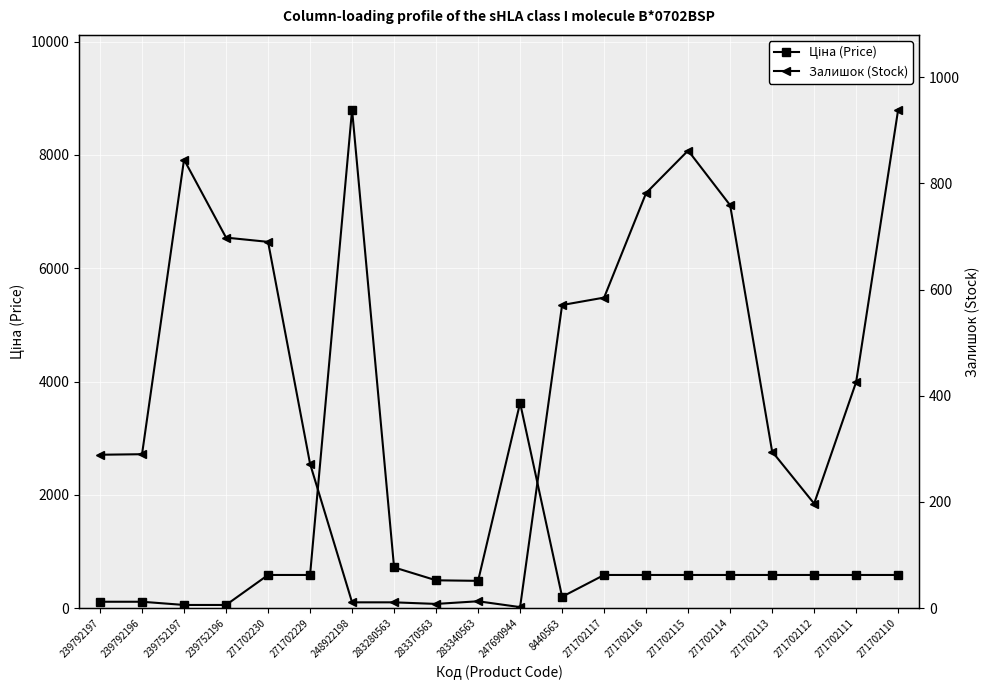

How many interior local valleys does the Ціна (Price) series have?

2